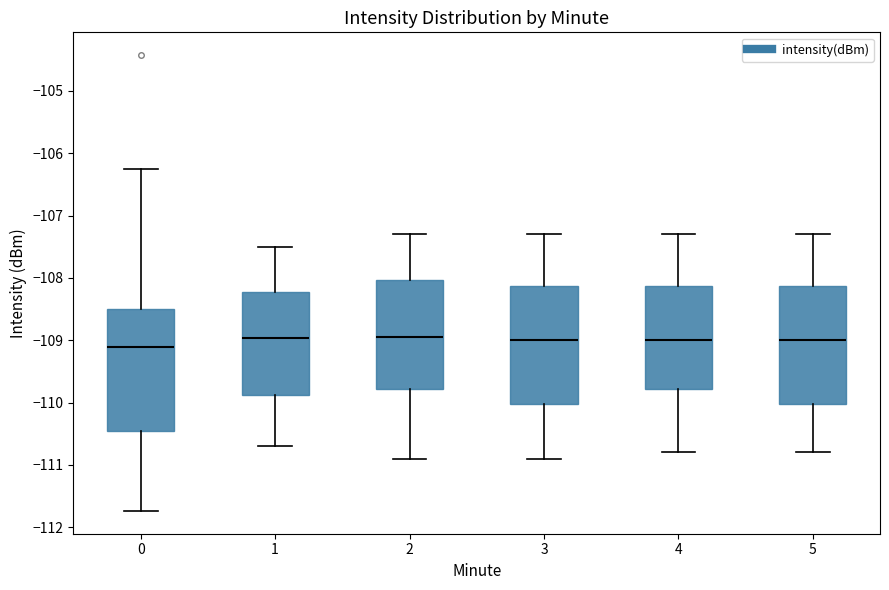

Reading left to right, transcribe this box plot: for each box, give where its median line is, the range the box spans, and where its two whiskers end, as read against the y-axis. The values are not printed on the chart, so give them approximately, as read against the axis.

0: median -109.1, box -110.4 to -108.5, whiskers -111.7 to -106.3
1: median -109.0, box -109.9 to -108.2, whiskers -110.7 to -107.5
2: median -108.9, box -109.8 to -108.0, whiskers -110.9 to -107.3
3: median -109.0, box -110.0 to -108.1, whiskers -110.9 to -107.3
4: median -109.0, box -109.8 to -108.1, whiskers -110.8 to -107.3
5: median -109.0, box -110.0 to -108.1, whiskers -110.8 to -107.3